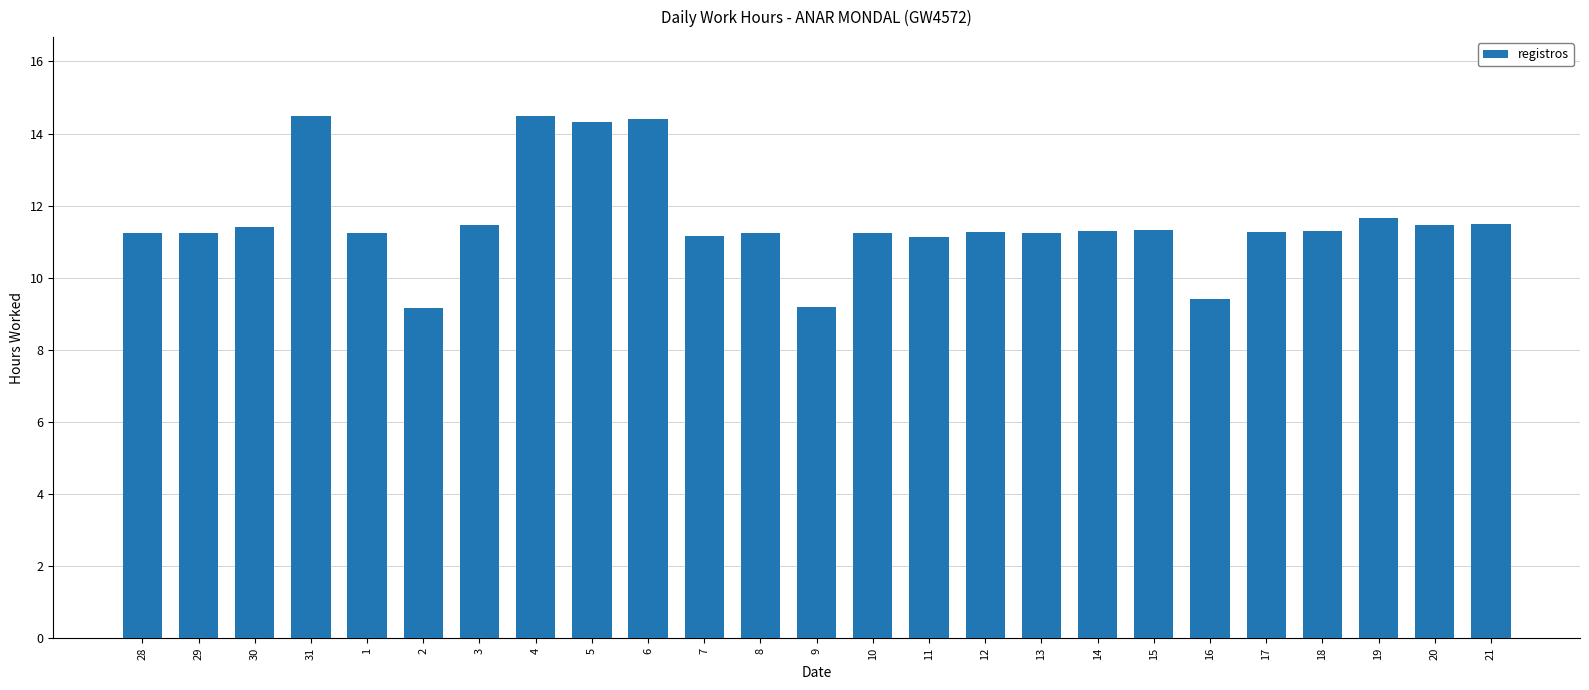

What is the ratio of the value at 5 to the value at 30?

1.3